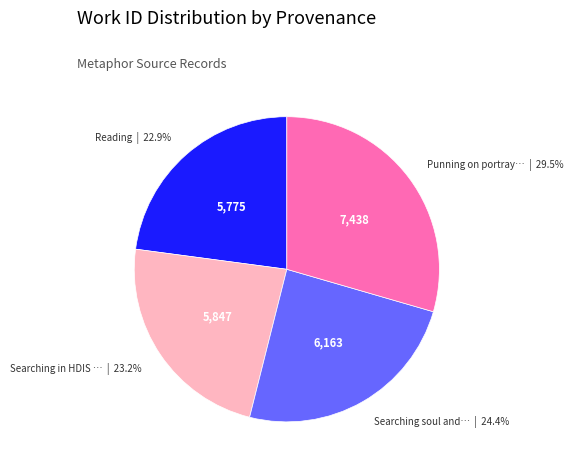

Is there a majority slice in this chart?

No